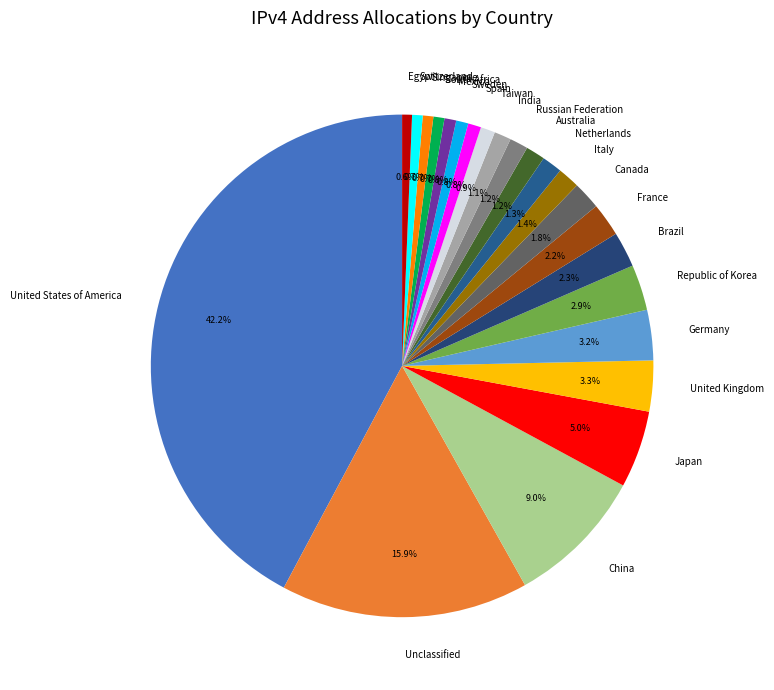

To the nearest percent, what is the difference between the China and Unclassified slice percentages?

7%